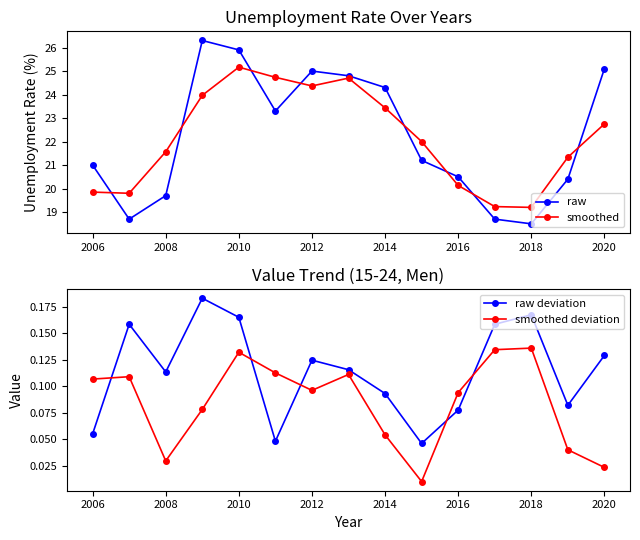

How many data points in smoothed are above 22?

7